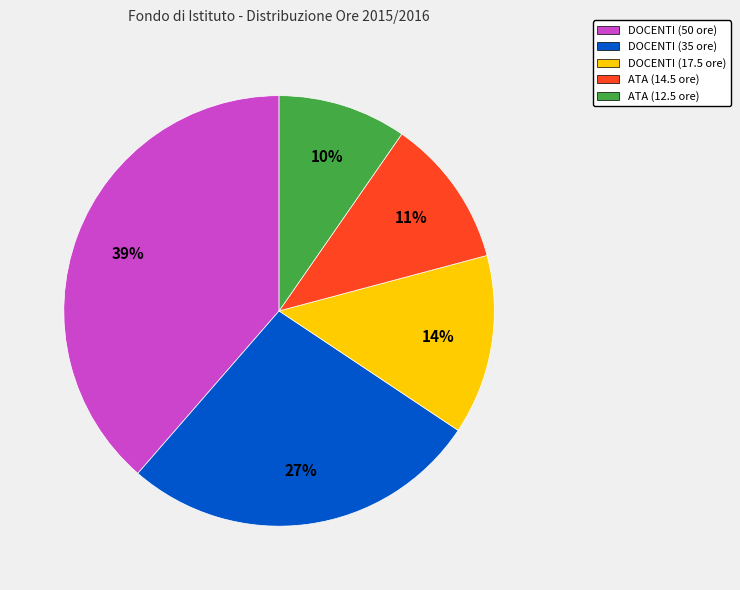

What percentage is the DOCENTI (17.5 ore) slice, to the nearest percent?

14%